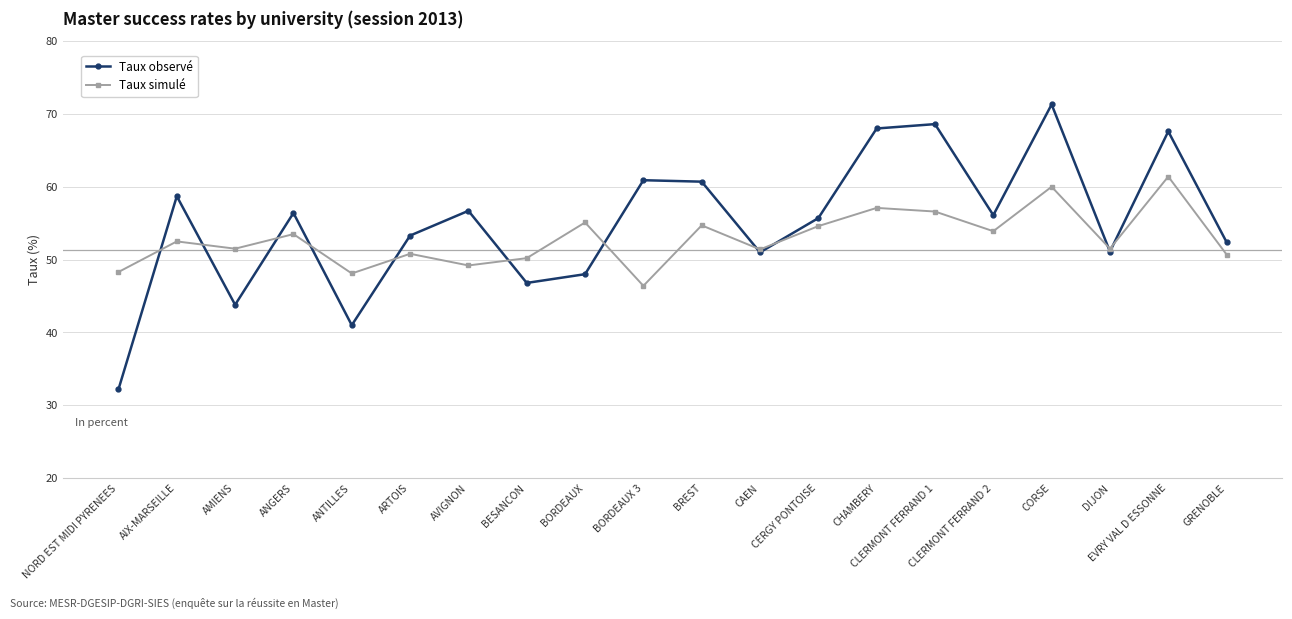

What is the value of the Taux observé point at the 9th from the left?

48.0